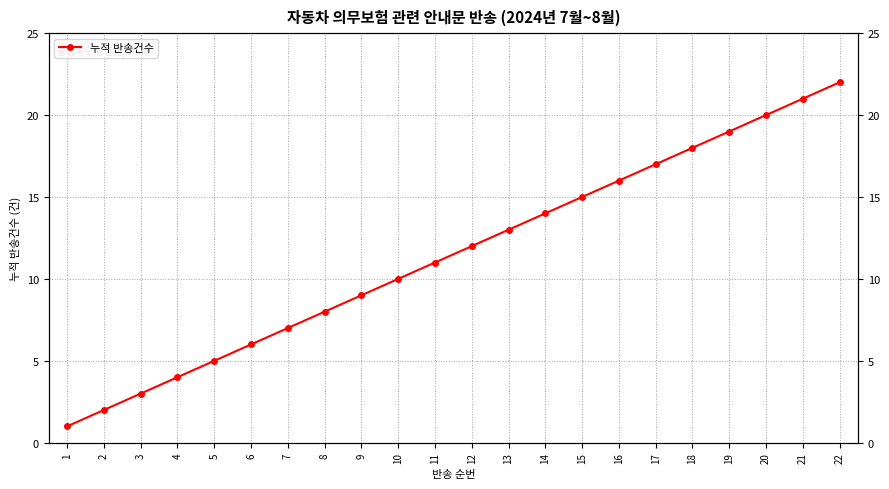

Which has a higher value, 18 or 20?

20